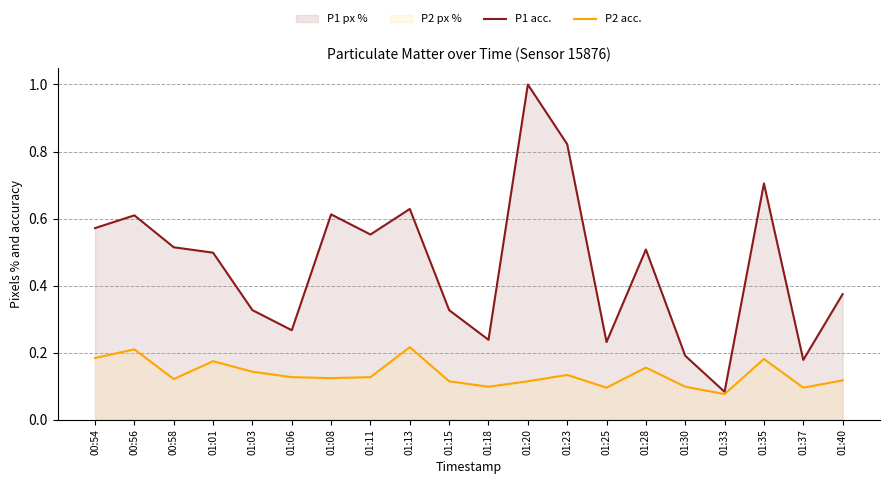

What position from the left is 01:37?

19